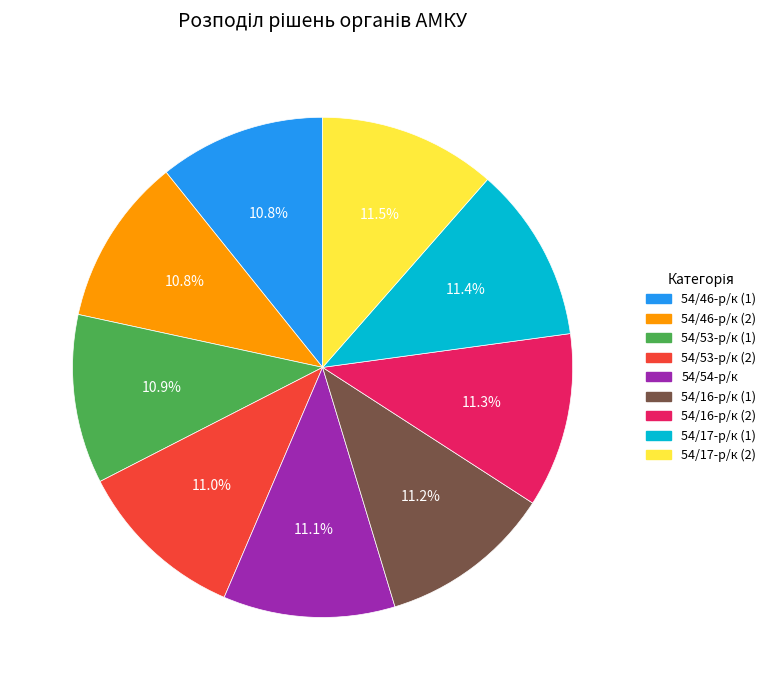

Approximately how many times larger is the value at 54/53-р/к (1) compared to 54/16-р/к (1)?

1.0